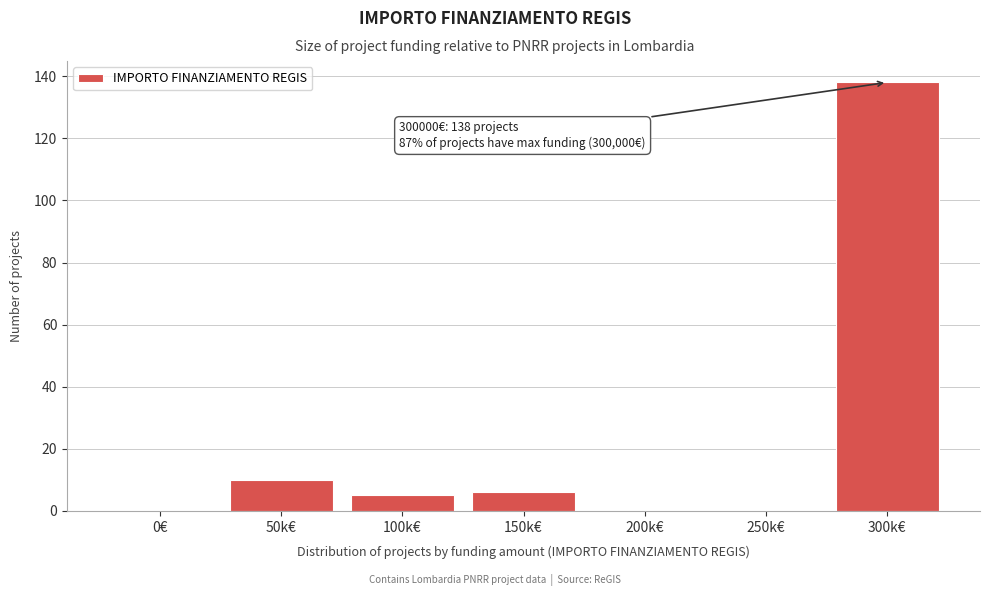

Reading left to right, extract all data points from this chart.

0€=0	50k€=10	100k€=5	150k€=6	200k€=0	250k€=0	300k€=138